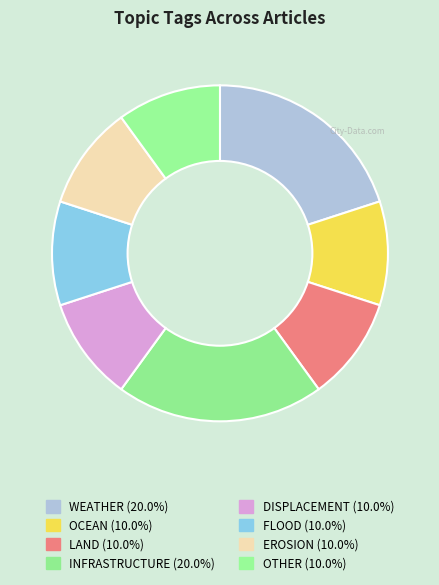

Is there a majority slice in this chart?

No